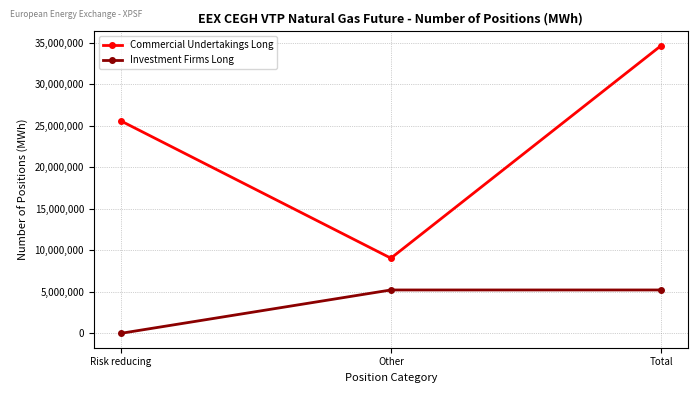

Which series has the largest range (max minus min)?

Commercial Undertakings Long